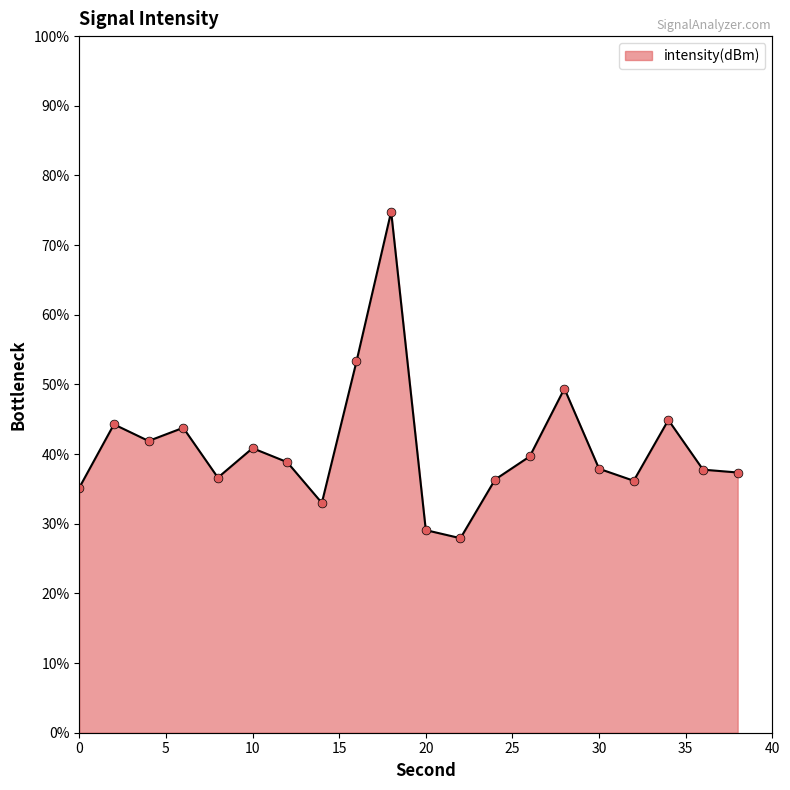

What is the change in value from 12 to 38?

-1.5